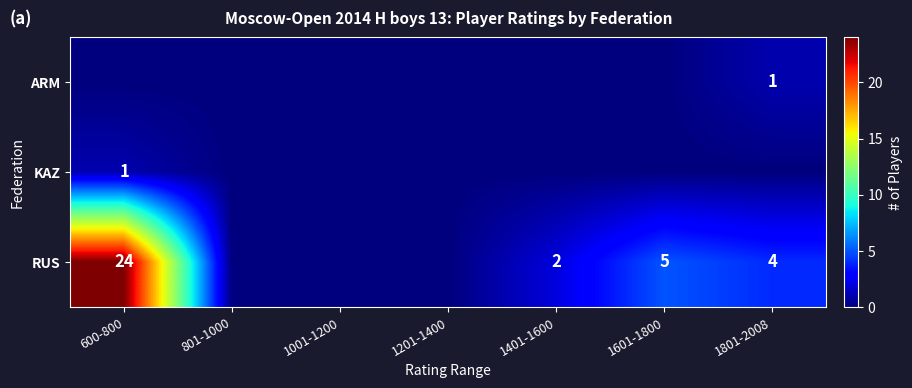

True or false: RUS has a value of 2 at 1601-1800.

False